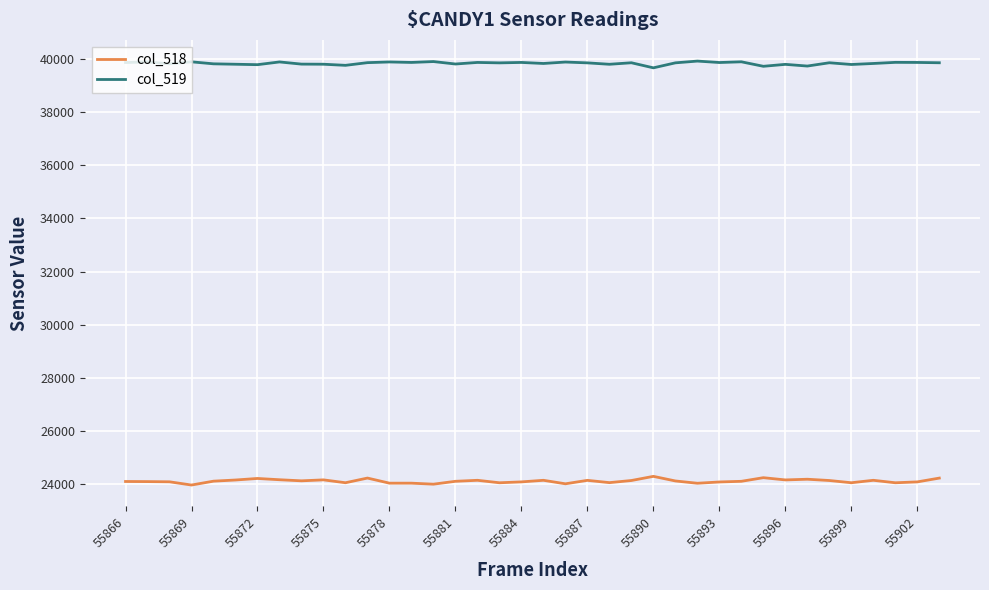

What is the maximum value shown in the chart?

39918